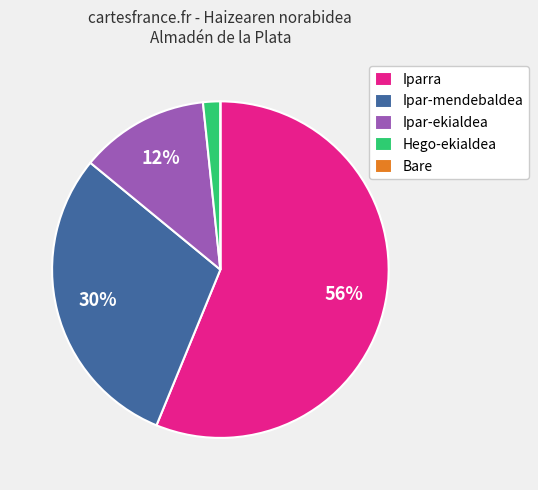

Does Hego-ekialdea account for over 50% of the chart?

No